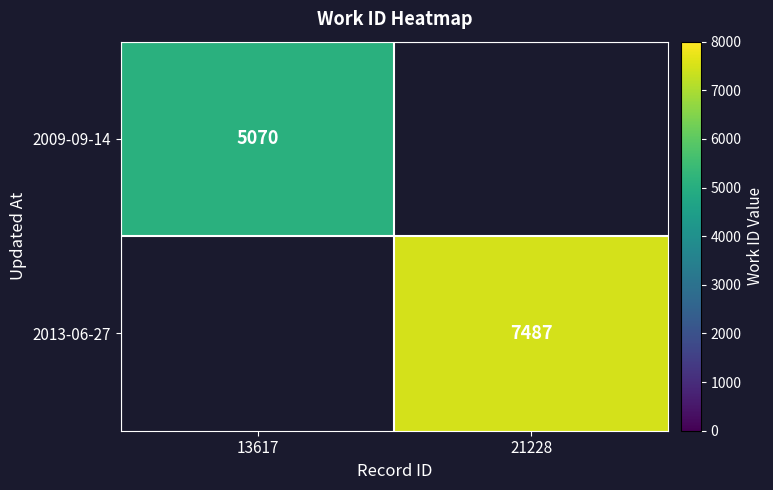

Which category has the highest value across all series?

21228